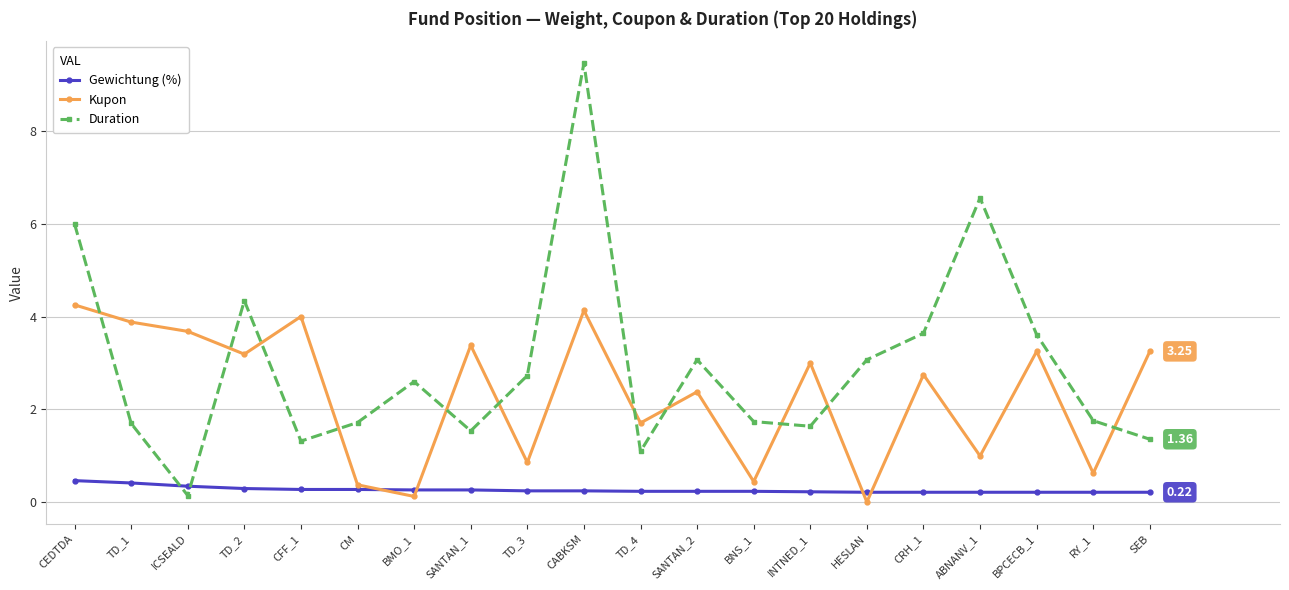

Which series has the largest total across all categories?

Duration